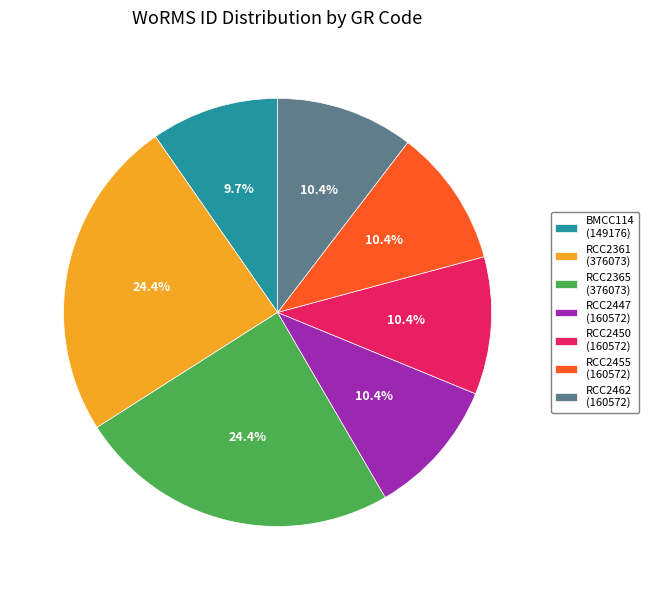

What is the smallest slice in the pie chart?

BMCC114